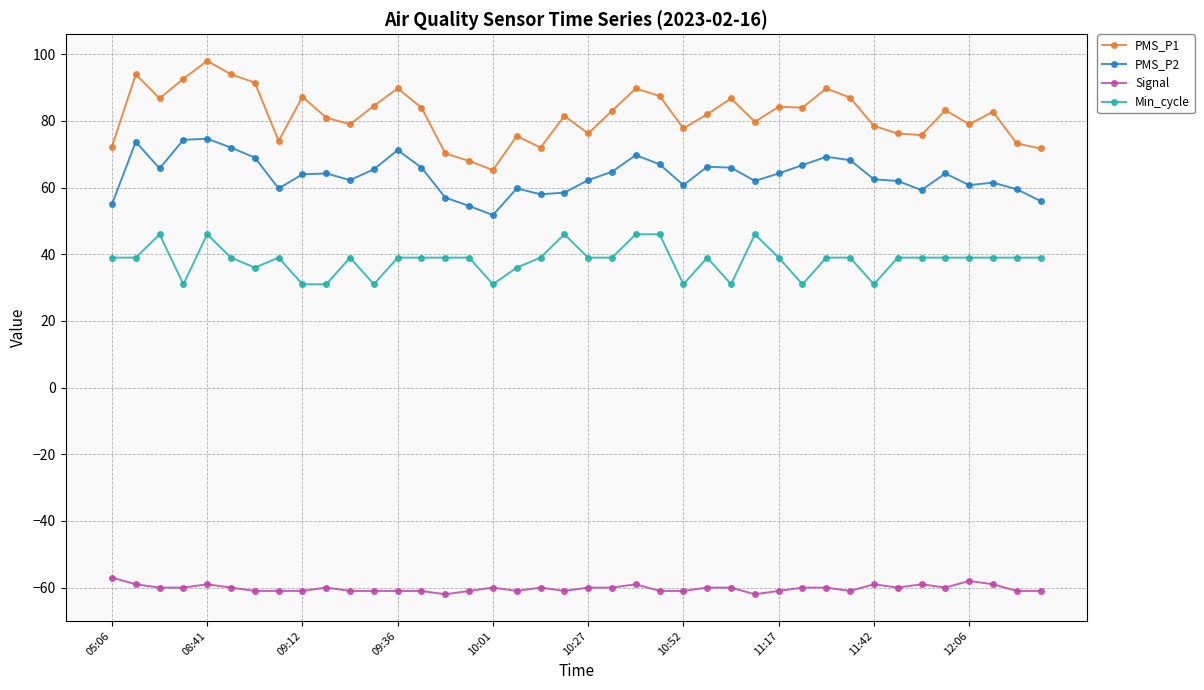

How many distinct data groups are displayed?

4